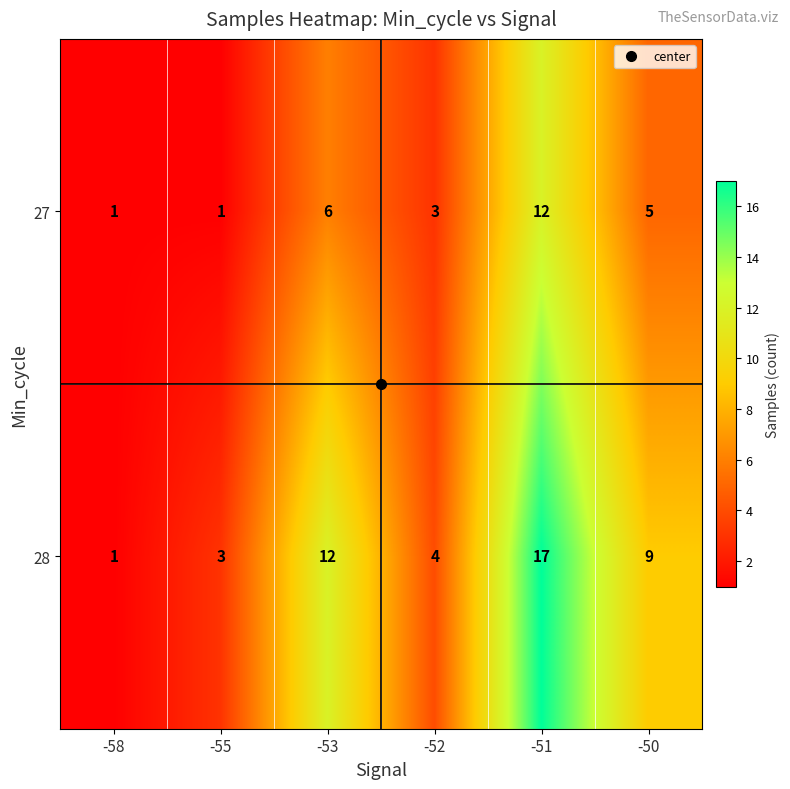

What is the difference between the maximum and minimum values in the 28 series?

16